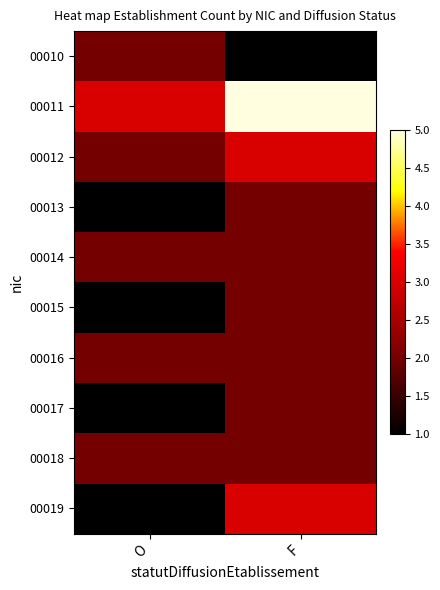

Rank the series at F from highest to lowest value.

00011, 00012, 00019, 00013, 00014, 00015, 00016, 00017, 00018, 00010